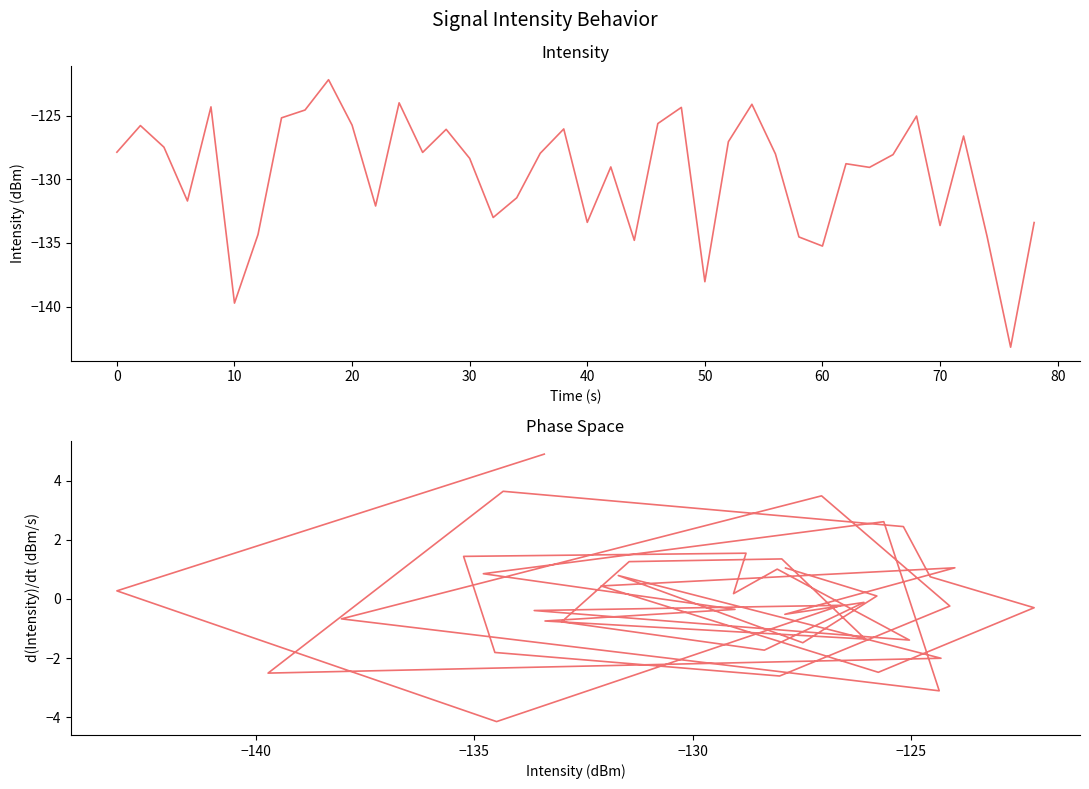

List the series in order of their overall mean, highest first.

Phase Space (dBm vs d/dt), intensity(dBm)